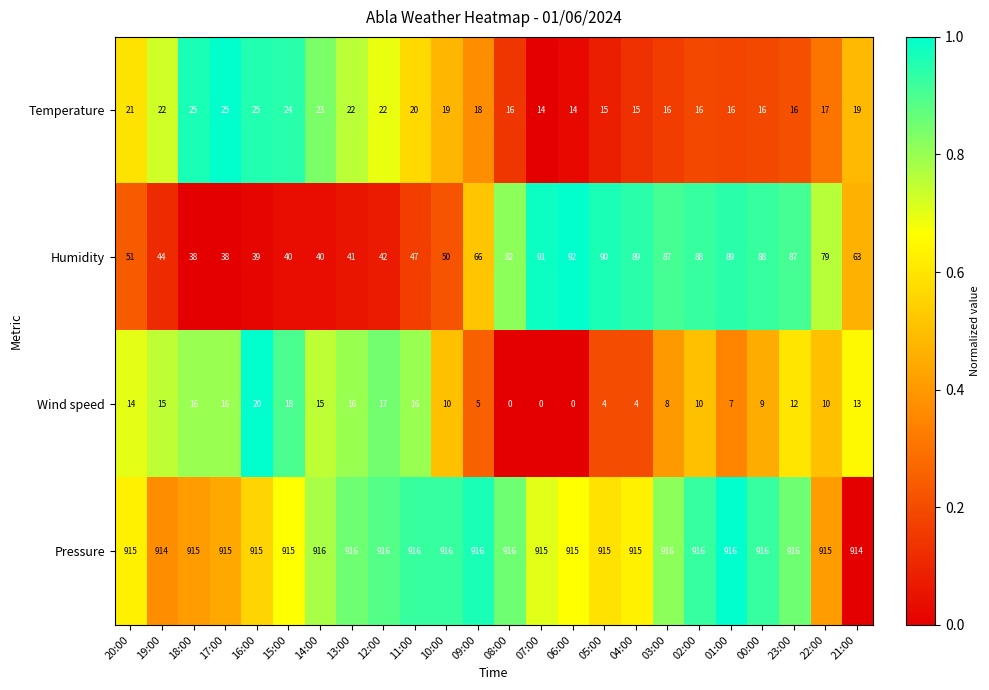

How many categories are shown in the chart?

24